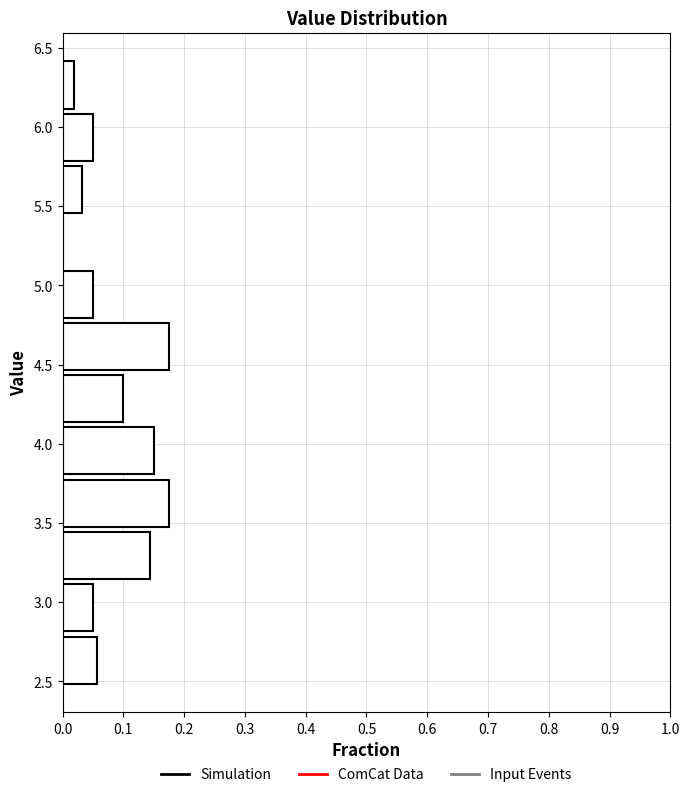

Reading bottom to top, list every bar in this chart as the range it spans on the y-axis followed by its length. Neither the bar edges nor the lengths are printed on the chart, so give them approximately, as read against the axes.

2.47 to 2.80: 0.06
2.80 to 3.13: 0.05
3.13 to 3.46: 0.14
3.46 to 3.79: 0.18
3.79 to 4.12: 0.15
4.12 to 4.45: 0.10
4.45 to 4.78: 0.18
4.78 to 5.11: 0.05
5.11 to 5.44: 0
5.44 to 5.77: 0.03
5.77 to 6.10: 0.05
6.10 to 6.43: 0.02